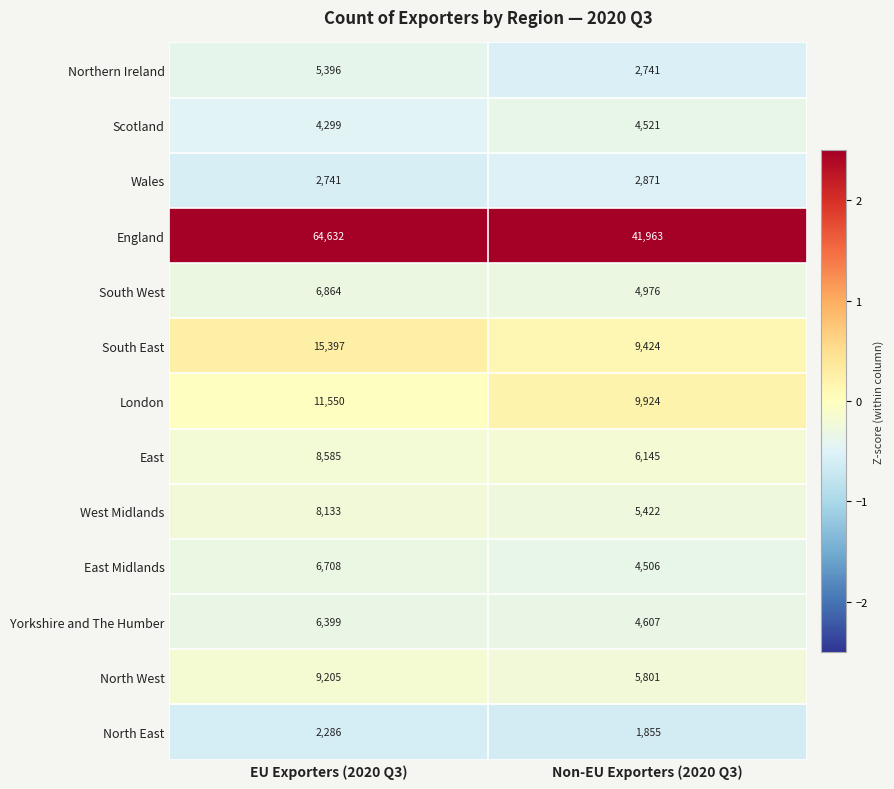

Which label corresponds to the smallest value in the chart?

Non-EU Exporters (2020 Q3)